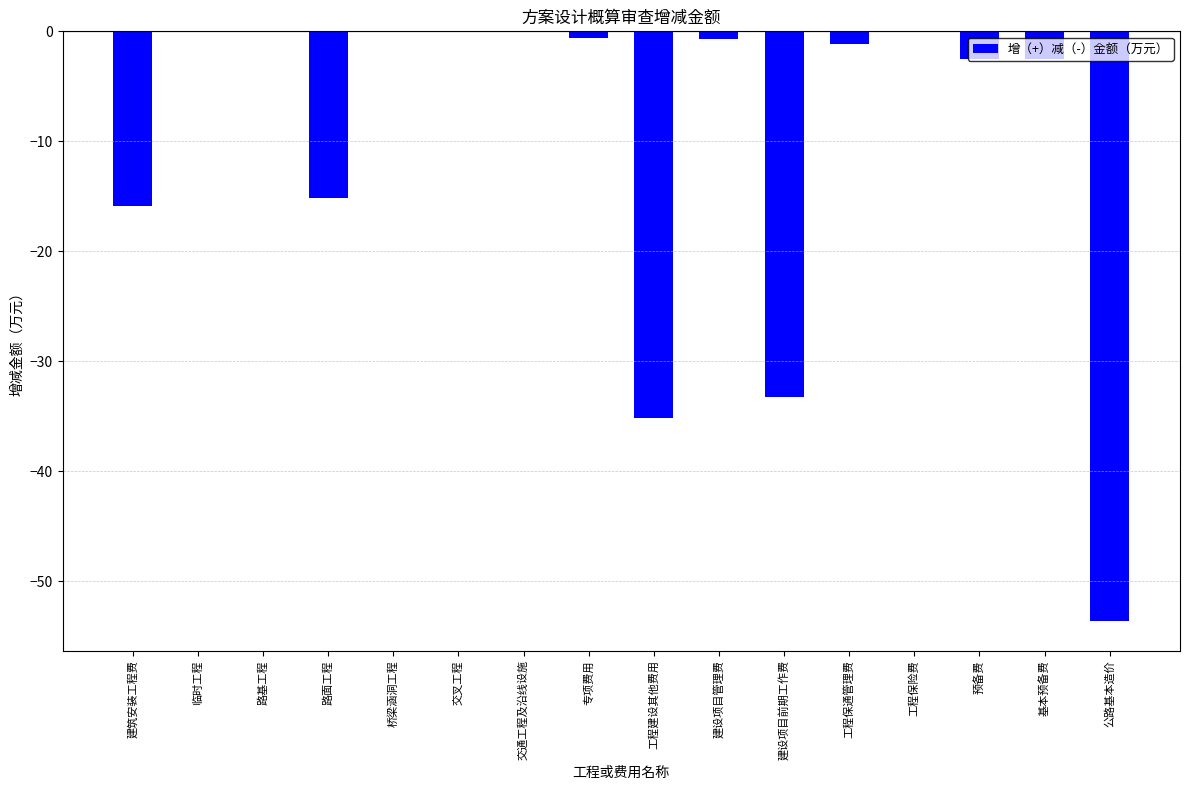

Read the value at 预备费.

-2.6